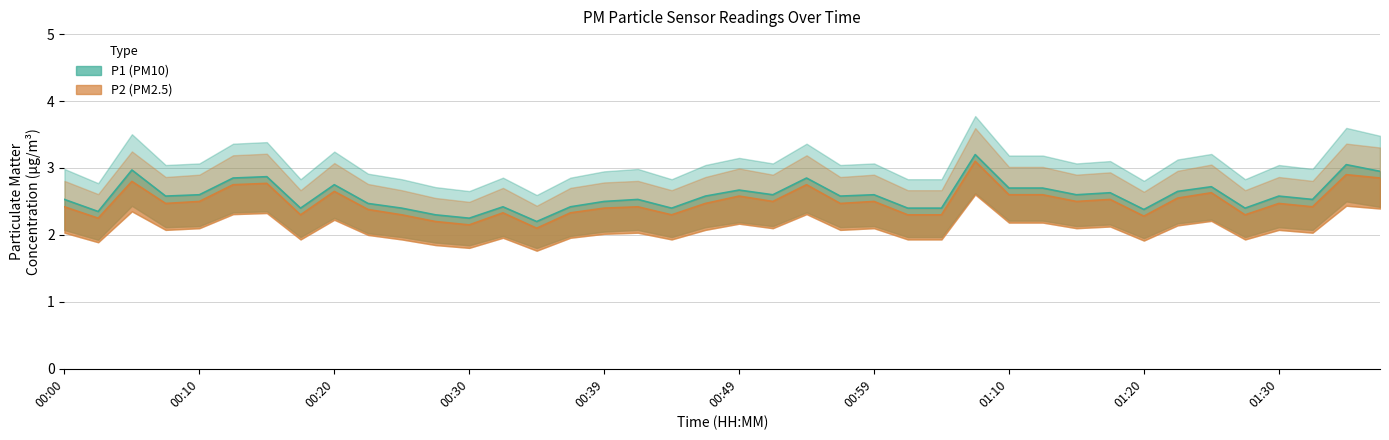

What is the total value across all series at 01:17?

5.2